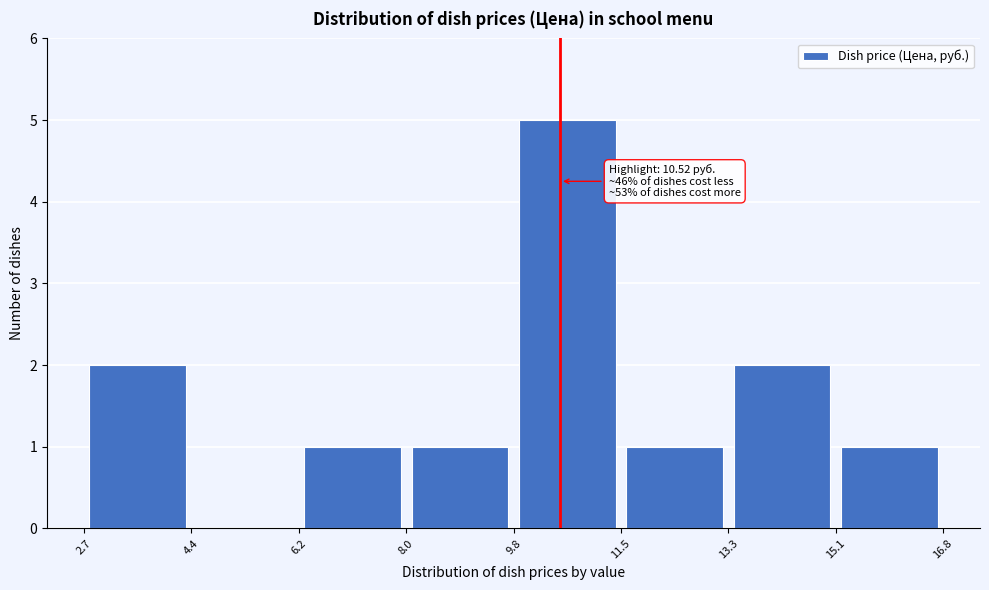

Which range on the x-axis has the tallest bar?

9.8 to 11.5